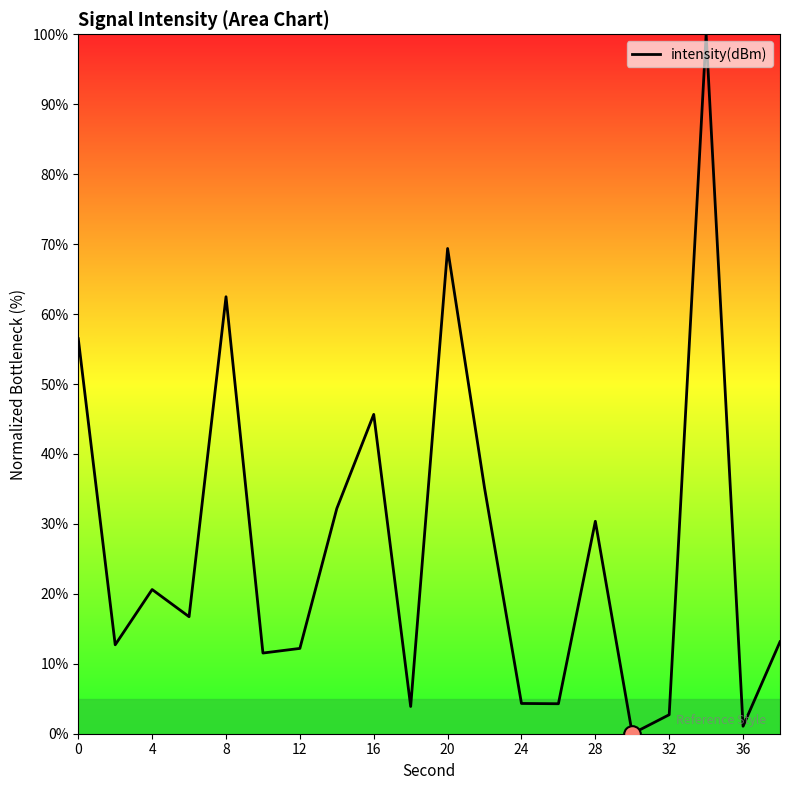

What is the maximum value shown in the chart?

100.0